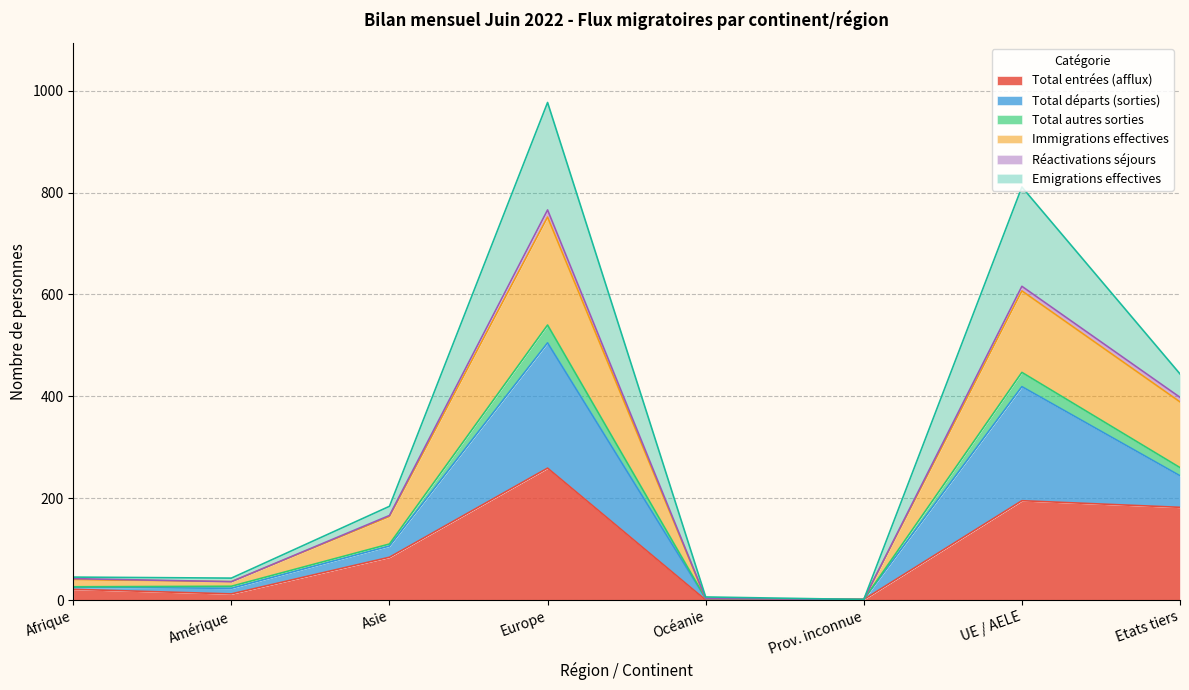

At which label does Total entrées (afflux) reach its peak?

Europe